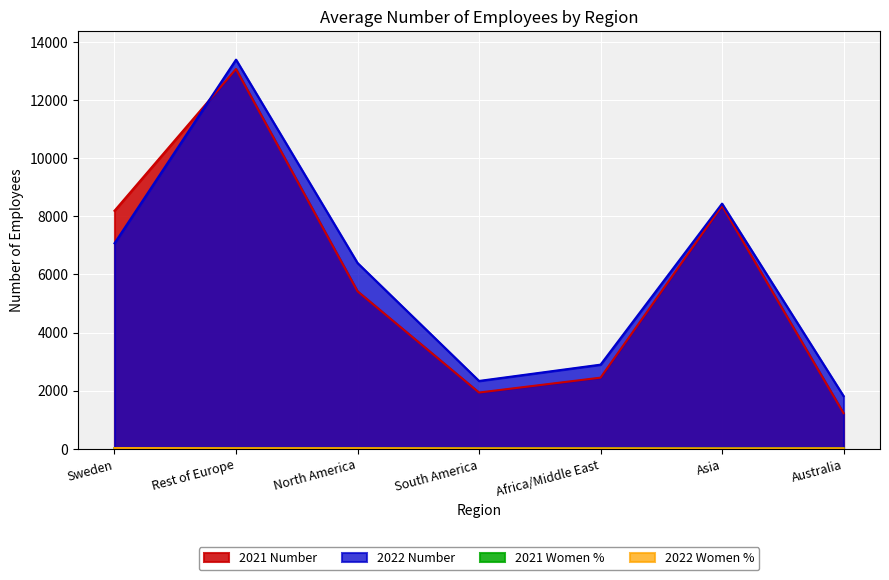

What position from the left is Asia?

6